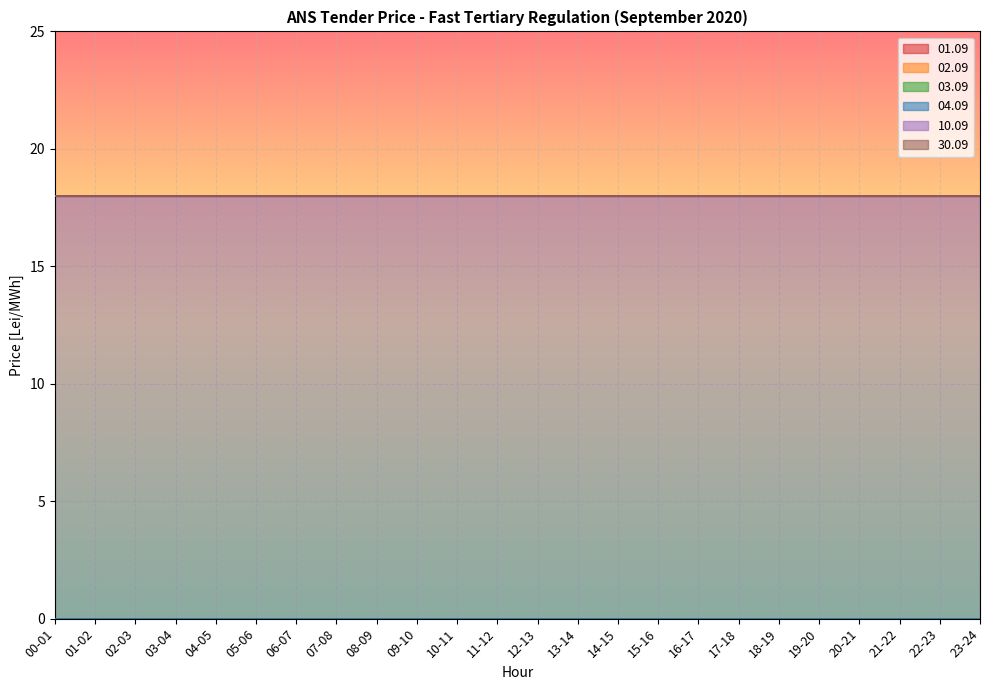

Does the chart display data point markers on the line(s)?

No